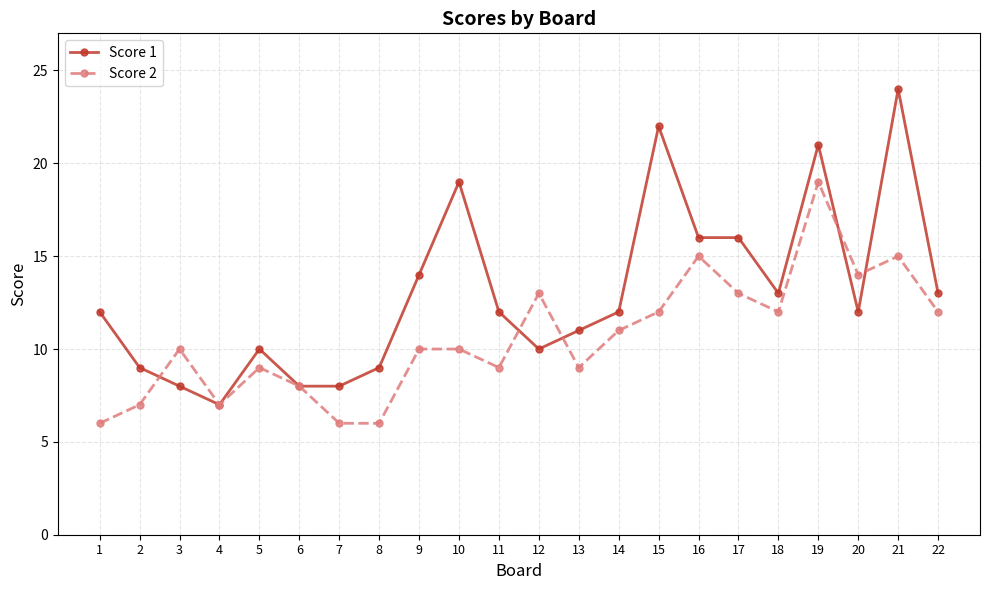

Reading left to right, extract all data points from this chart.

Score 1: 12	9	8	7	10	8	8	9	14	19	12	10	11	12	22	16	16	13	21	12	24	13
Score 2: 6	7	10	7	9	8	6	6	10	10	9	13	9	11	12	15	13	12	19	14	15	12